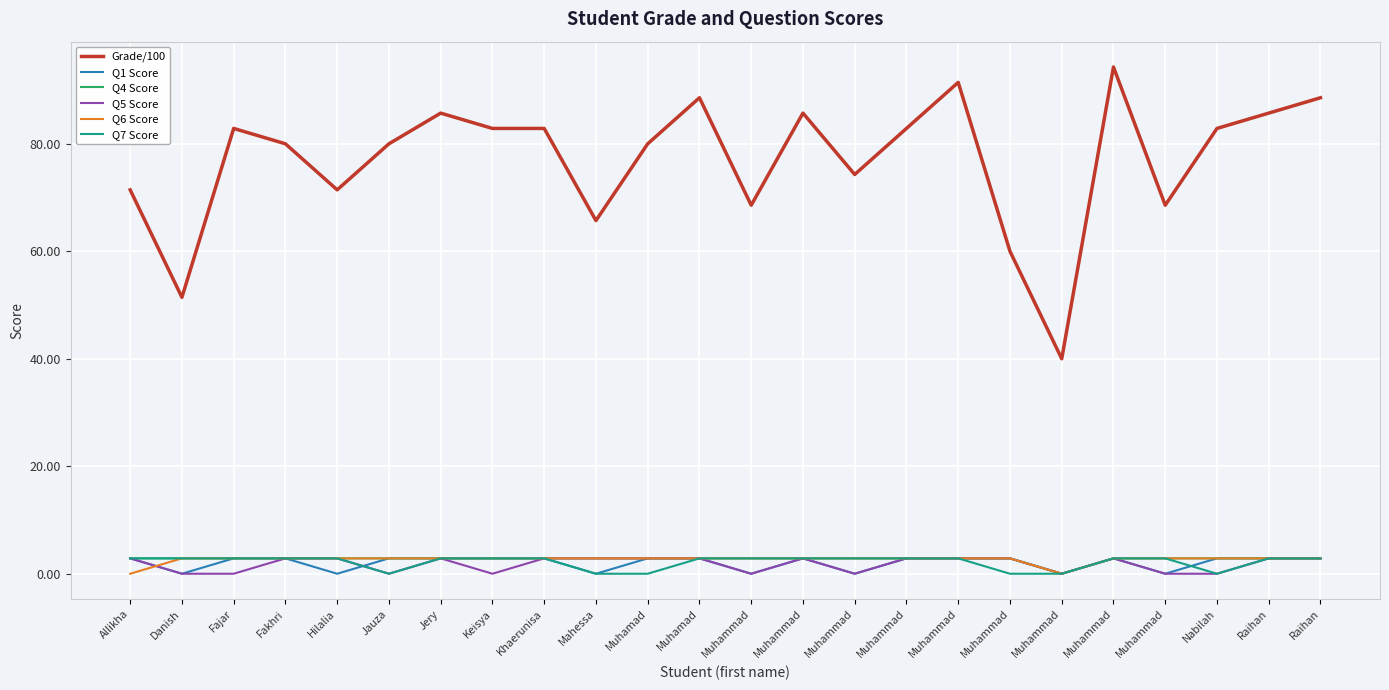

List the labels in order of Q5 Score value, smallest first.

Danish, Fajar, Jauza, Keisya, Muhammad, Muhammad, Muhammad, Muhammad, Nabilah, Allikha, Fakhri, Hilalia, Jery, Khaerunisa, Mahessa, Muhamad, Muhamad, Muhammad, Muhammad, Muhammad, Muhammad, Muhammad, Raihan, Raihan